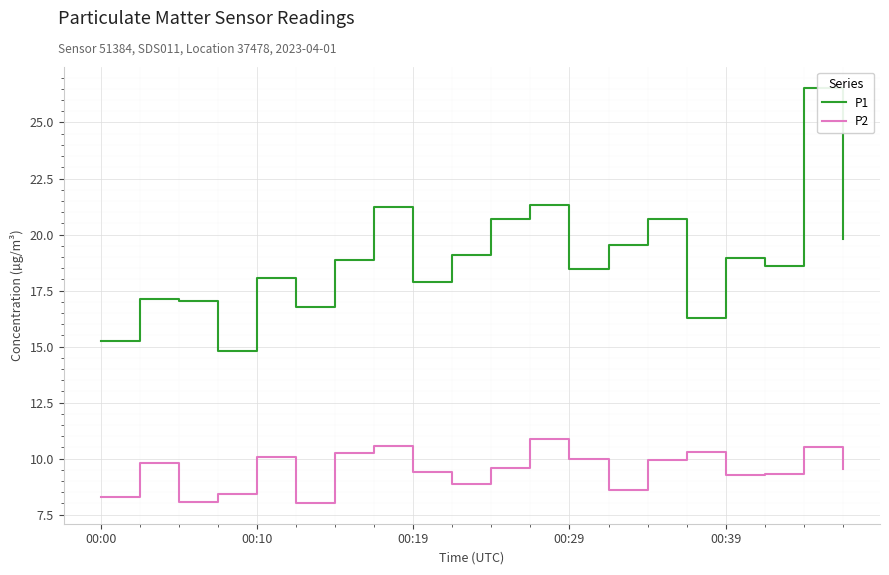

What is the difference between the maximum and minimum values in the P2 series?

2.9